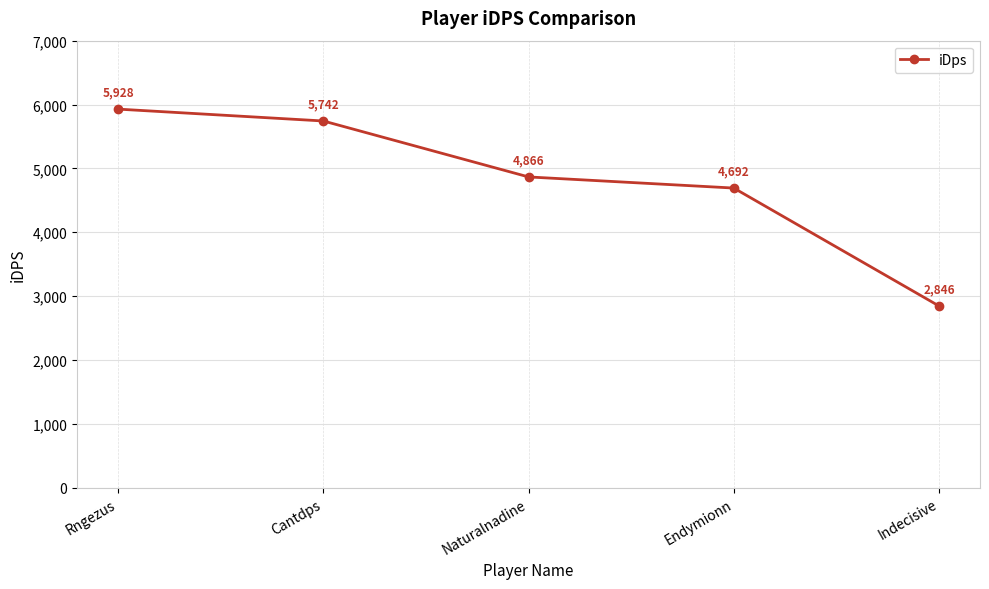

What is the greatest value displayed?

5928.1